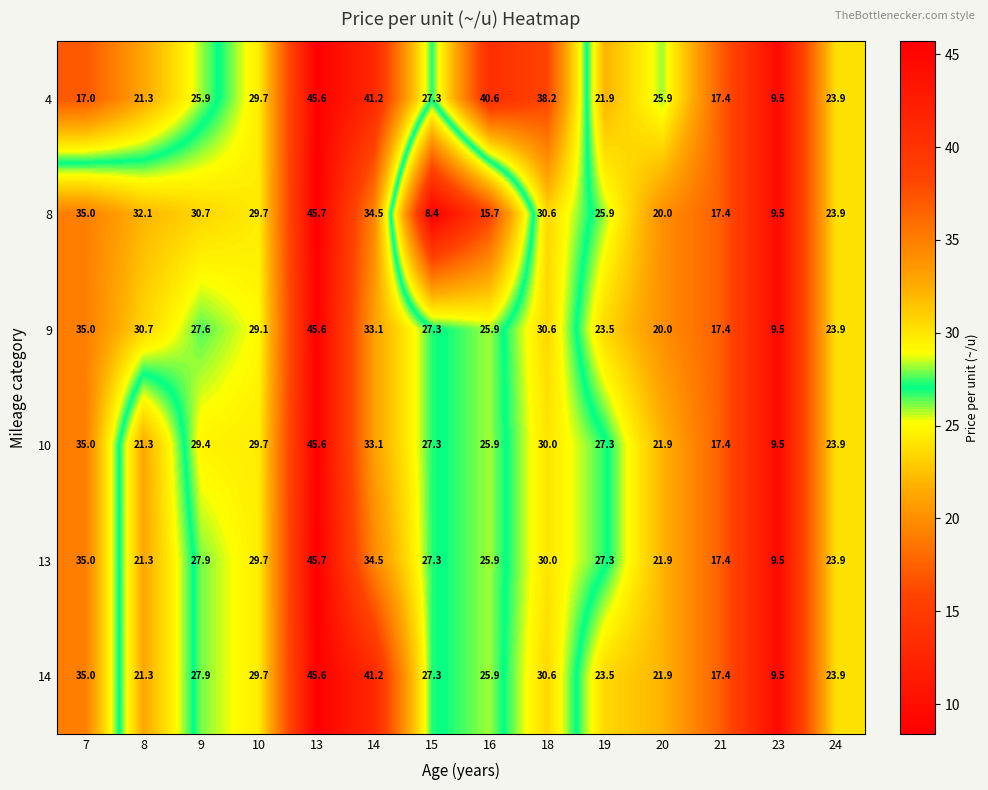

List the labels in order of 14 value, smallest first.

23, 21, 8, 20, 19, 24, 16, 15, 9, 10, 18, 7, 14, 13